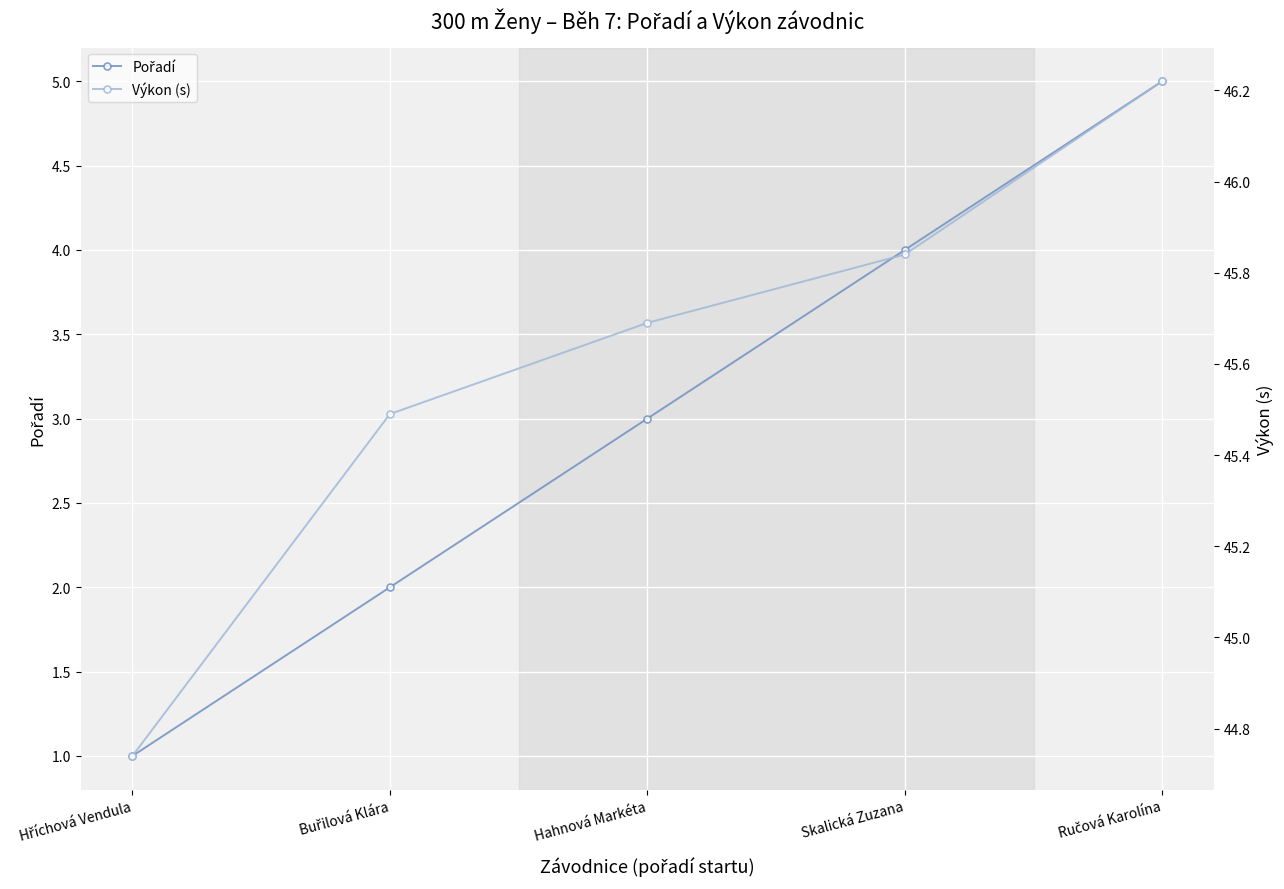

The value of Pořadí at Skalická Zuzana is 4.0. True or false?

True